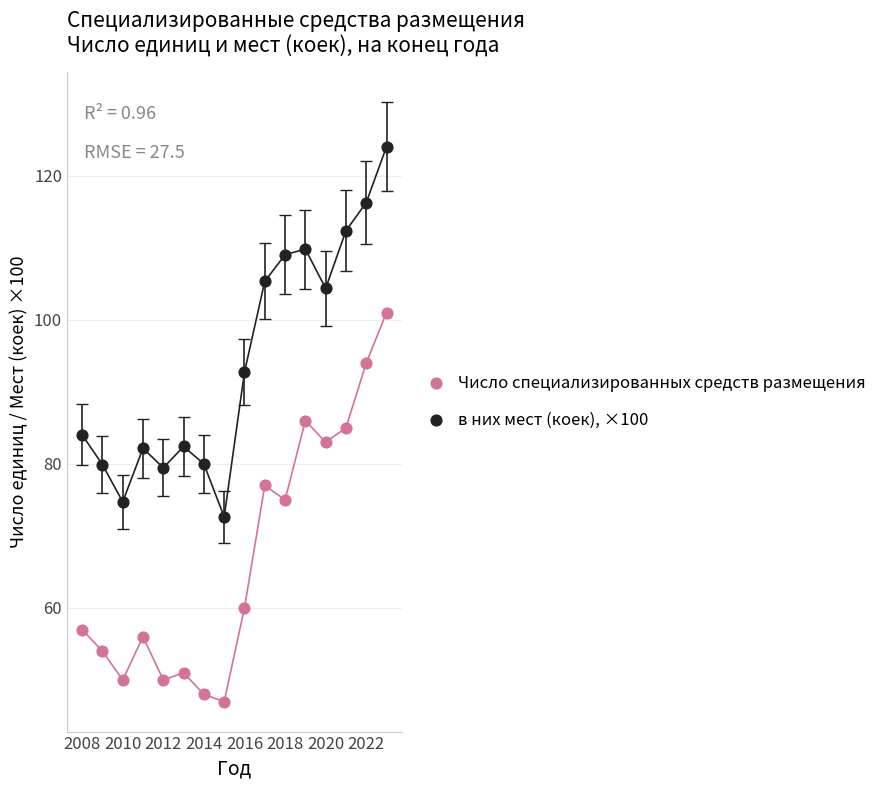

Across all data points, what is the range of Y values (max minus min)?

77.0